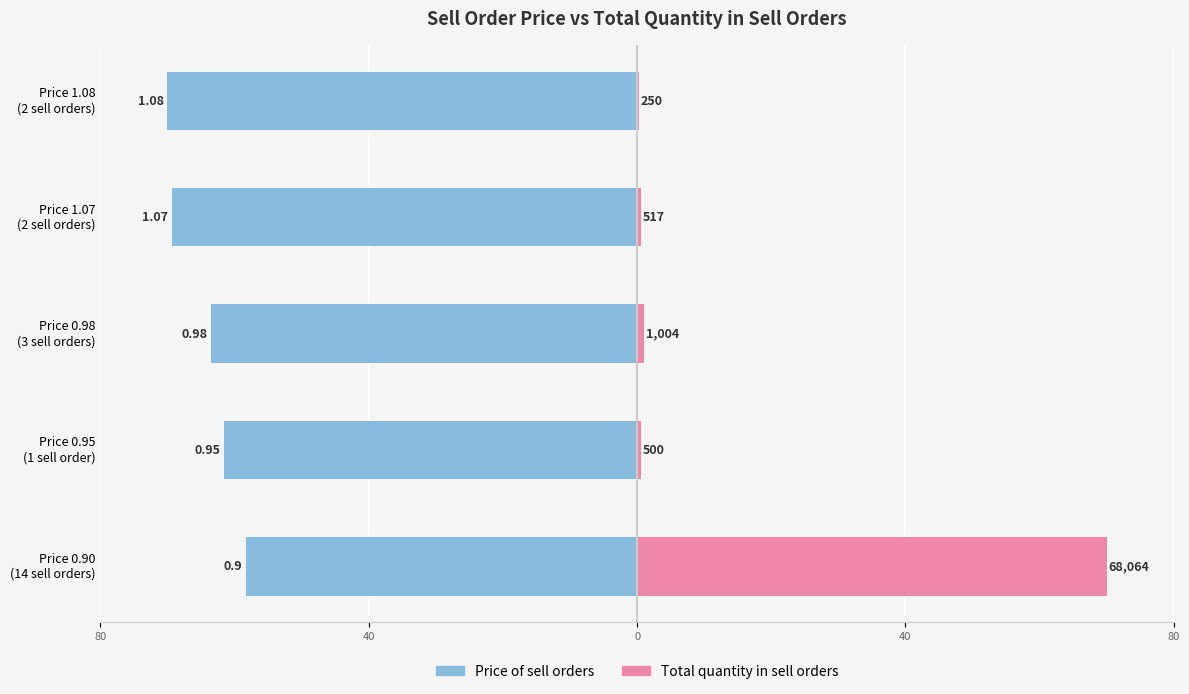

List the series in order of their overall mean, highest first.

Total quantity in sell orders, Price of sell orders